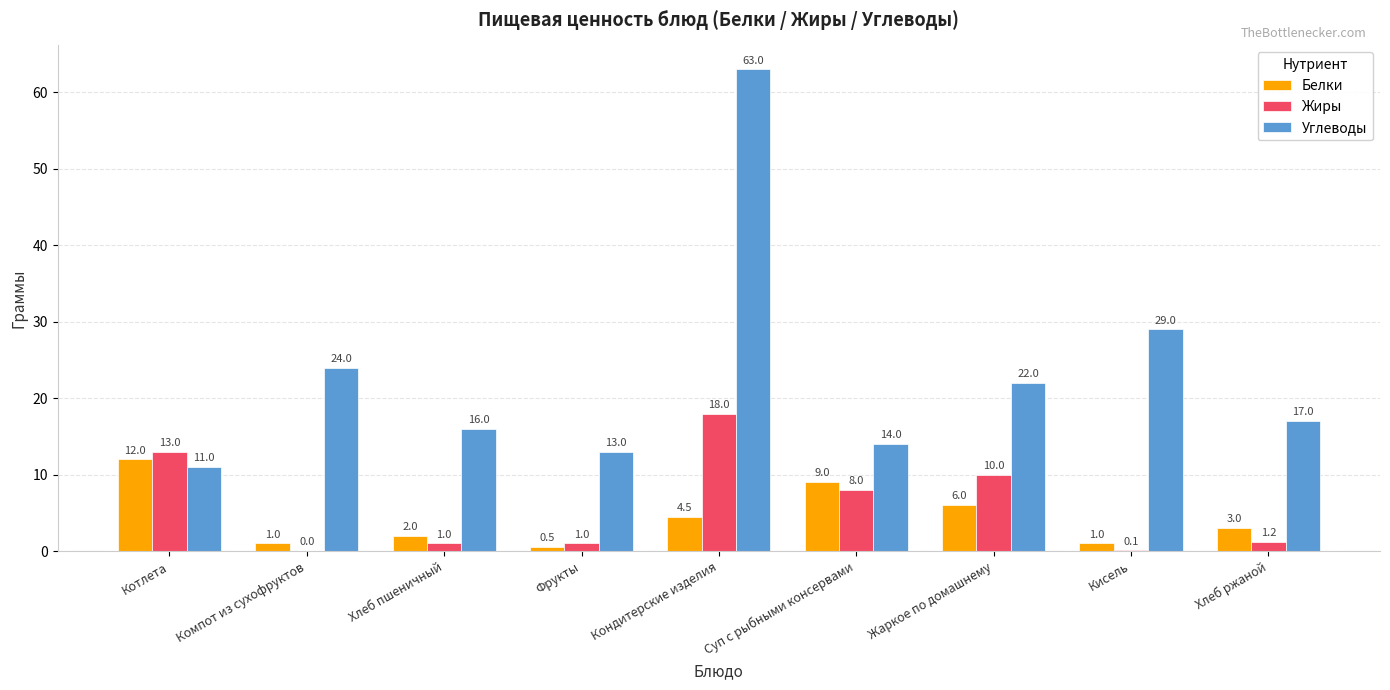

Does the chart contain stacked bars?

No